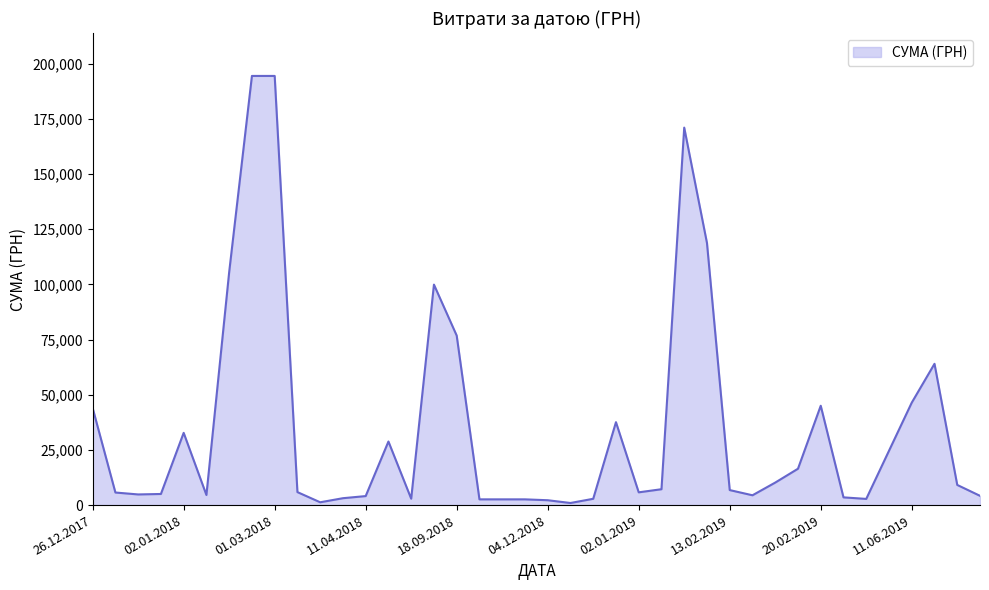

How many lines are shown in the chart?

1